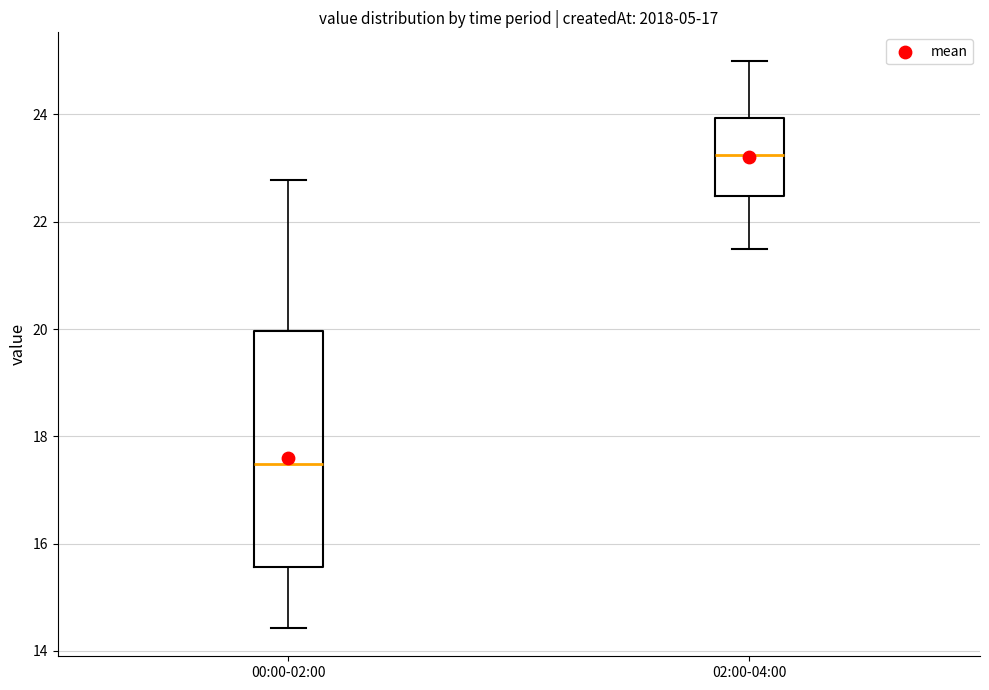

Reading left to right, read every box against the y-axis: the position of its median line, the range the box covers, and the ends of its whiskers. The values are not printed on the chart, so give them approximately, as read against the axis.

00:00-02:00: median 17.4, box 15.6 to 20.0, whiskers 14.4 to 22.8
02:00-04:00: median 23.2, box 22.4 to 24.0, whiskers 21.6 to 25.0